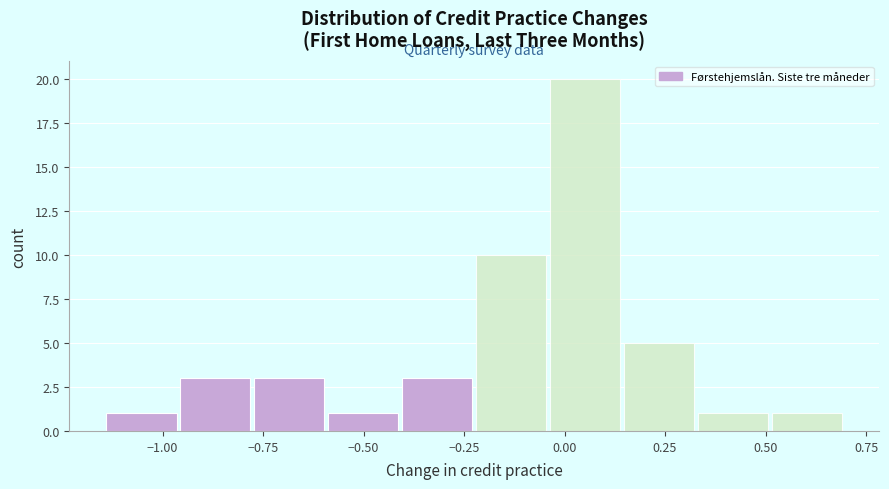

Read against the x-axis, roughly where is the centre of the tallest bar?

0.05